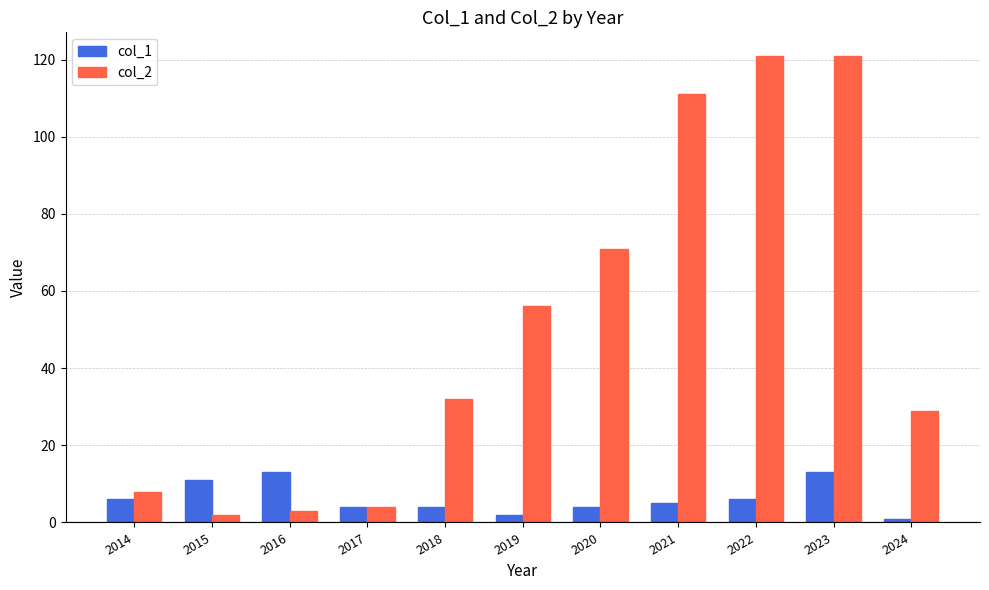

List the series in order of their peak value, lowest first.

col_1, col_2